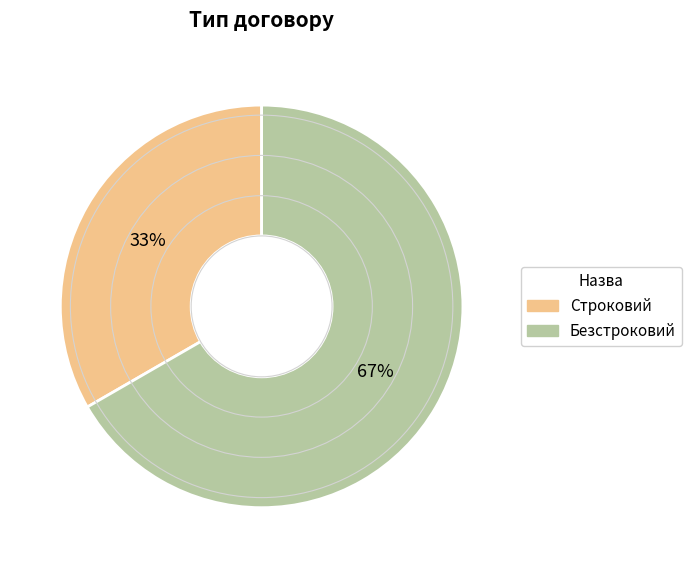

To the nearest percent, what percentage of the pie is Строковий?

33%